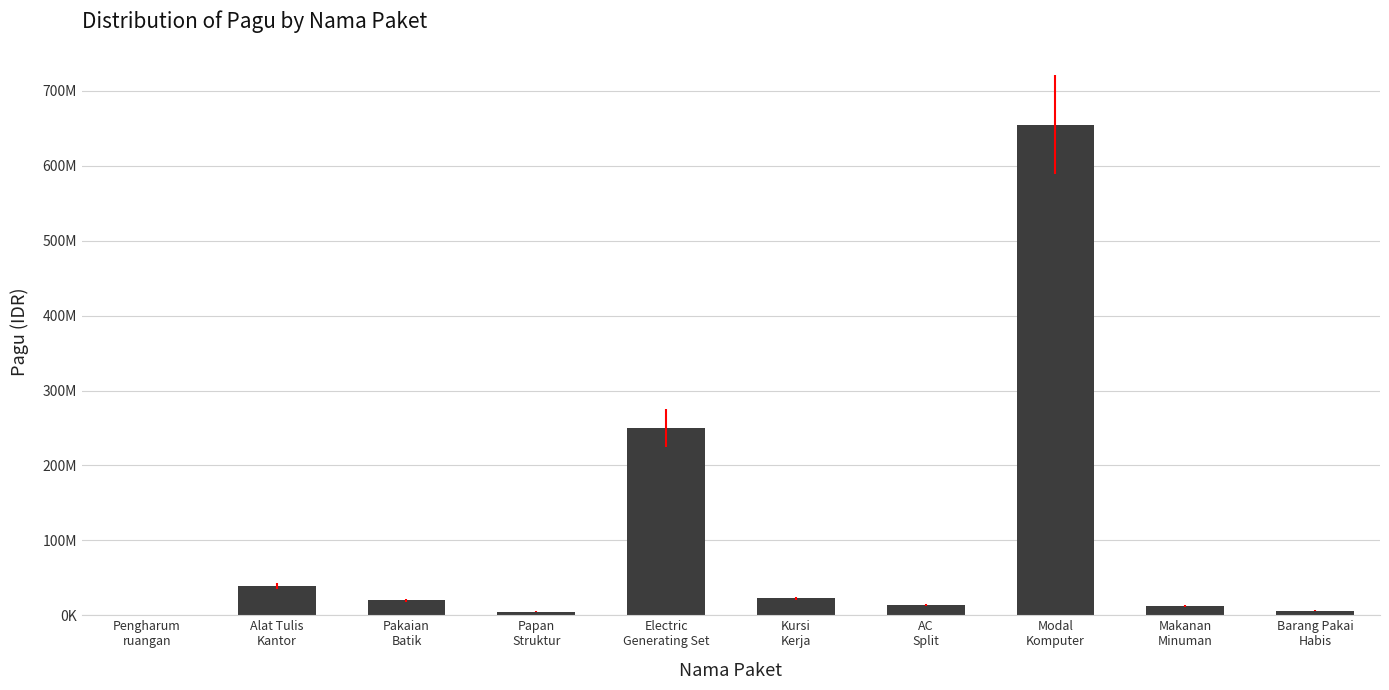

What is the maximum value shown in the chart?

655103370